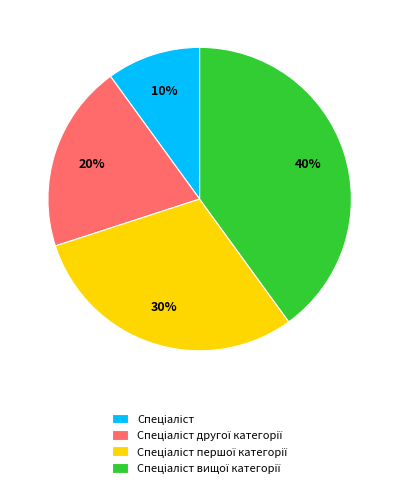

To the nearest percent, what is the difference between the largest and smallest slice percentages?

30%